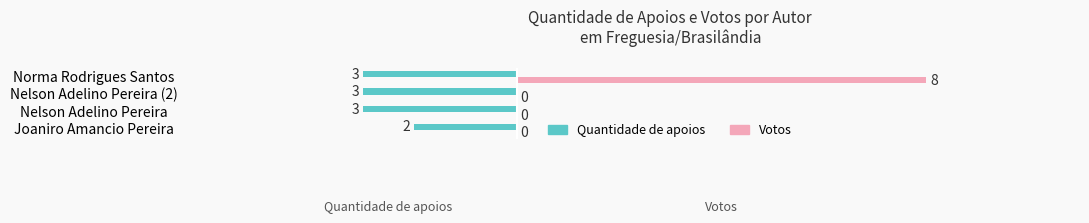

Which series changed the most between Joaniro Amancio Pereira and Nelson Adelino Pereira?

Quantidade de apoios